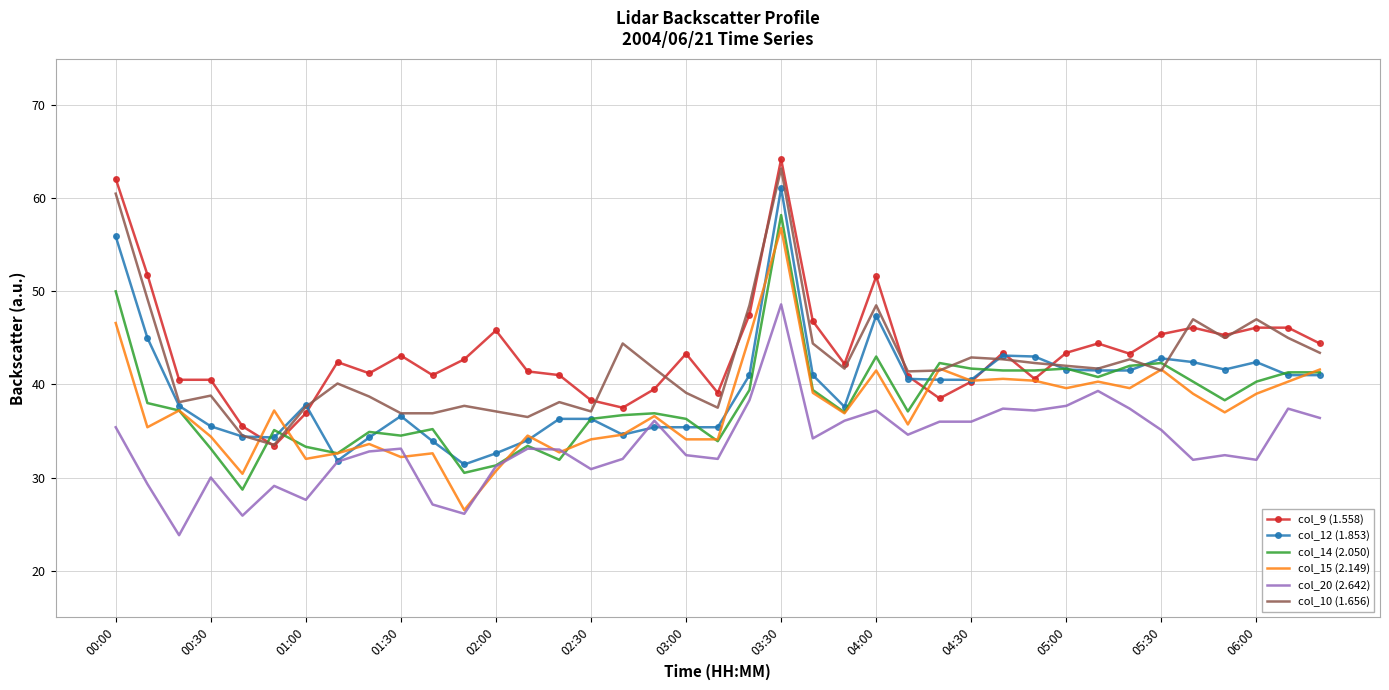

True or false: col_9 (1.558) and col_20 (2.642) intersect in this chart.

False